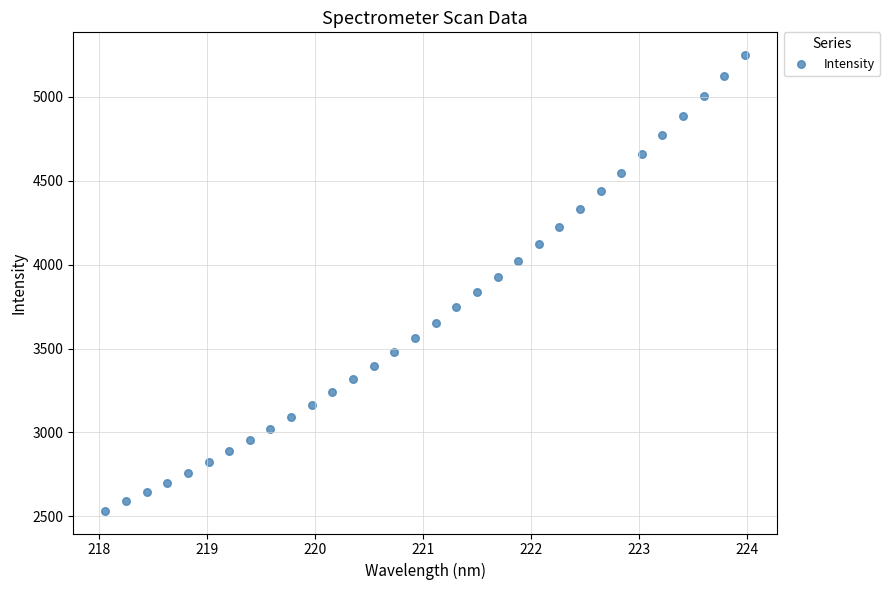

What is the range of X values (max minus min)?

5.9